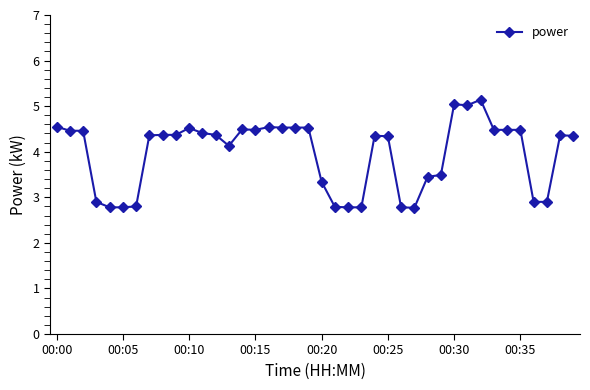

What is the value of the 21st point from the left?

3.3